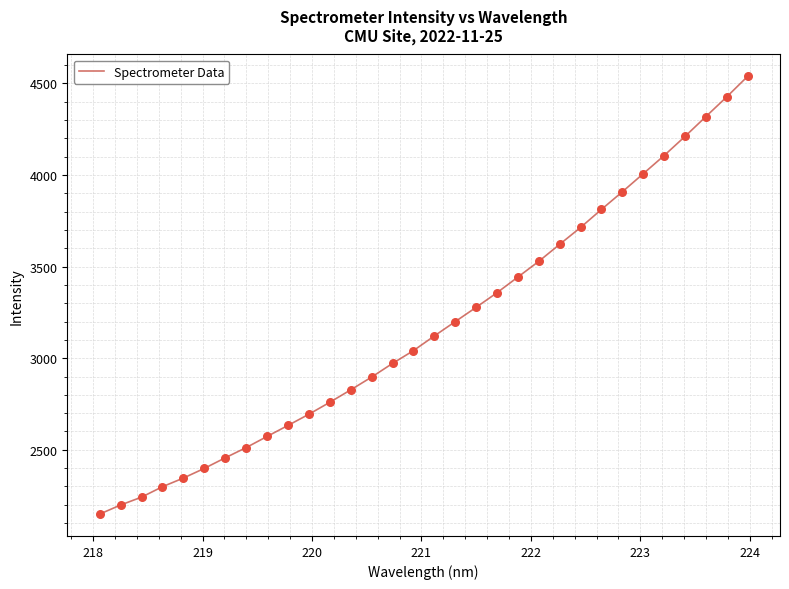

What is the difference between the maximum and minimum values?

2389.0